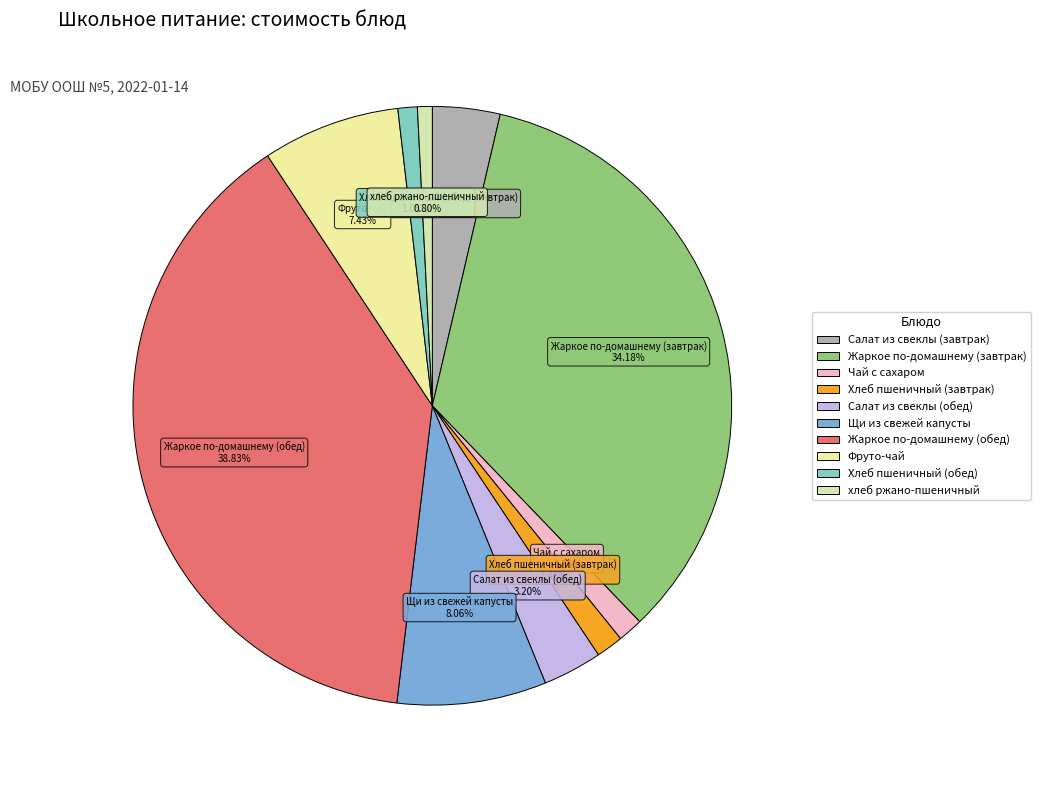

Which has a higher value, Щи из свежей капусты or хлеб ржано-пшеничный?

Щи из свежей капусты